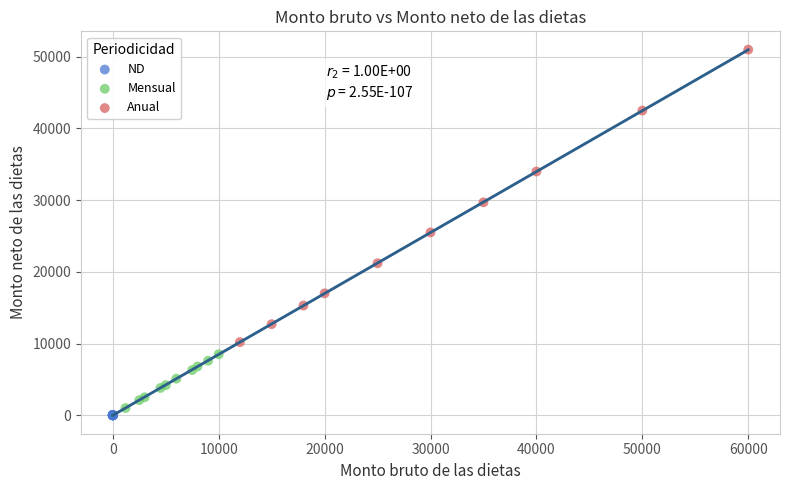

Which series contains the lowest Y value?

ND